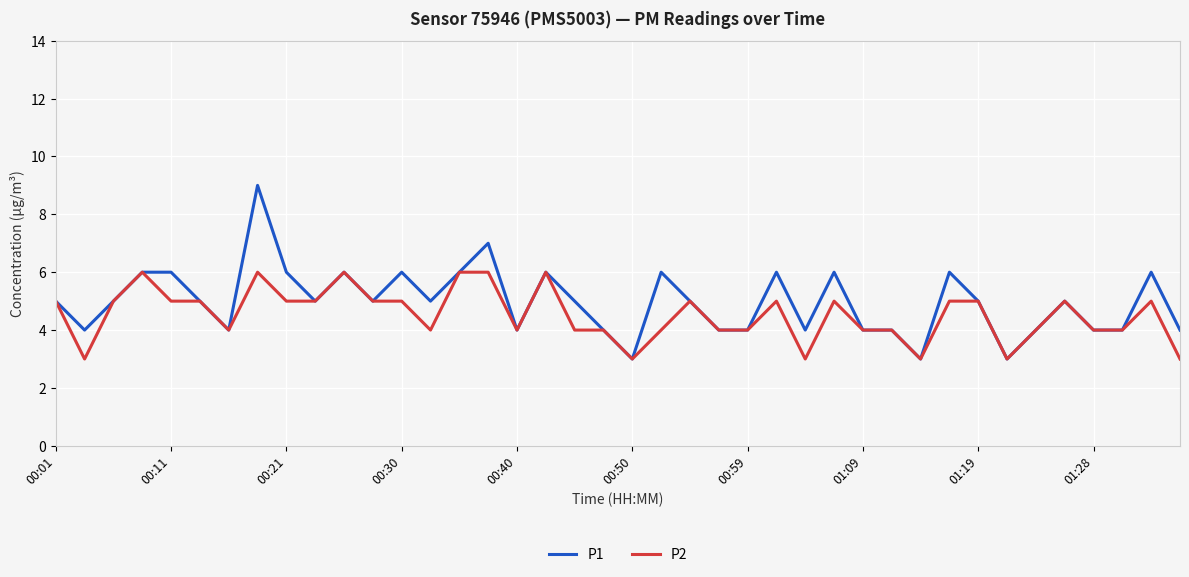

Rank the series by their maximum value, from highest to lowest.

P1, P2